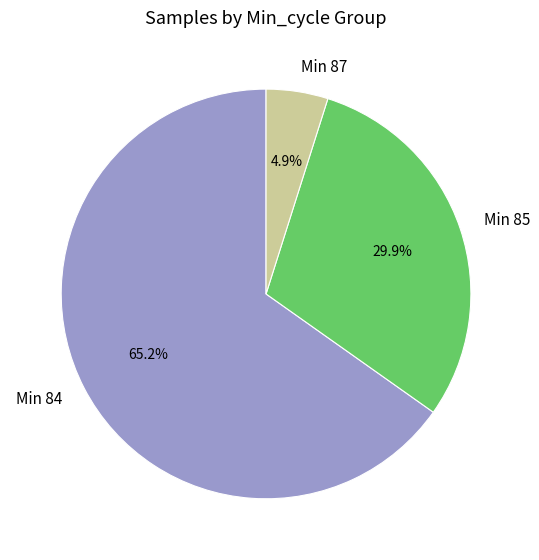

Is there a majority slice in this chart?

Yes